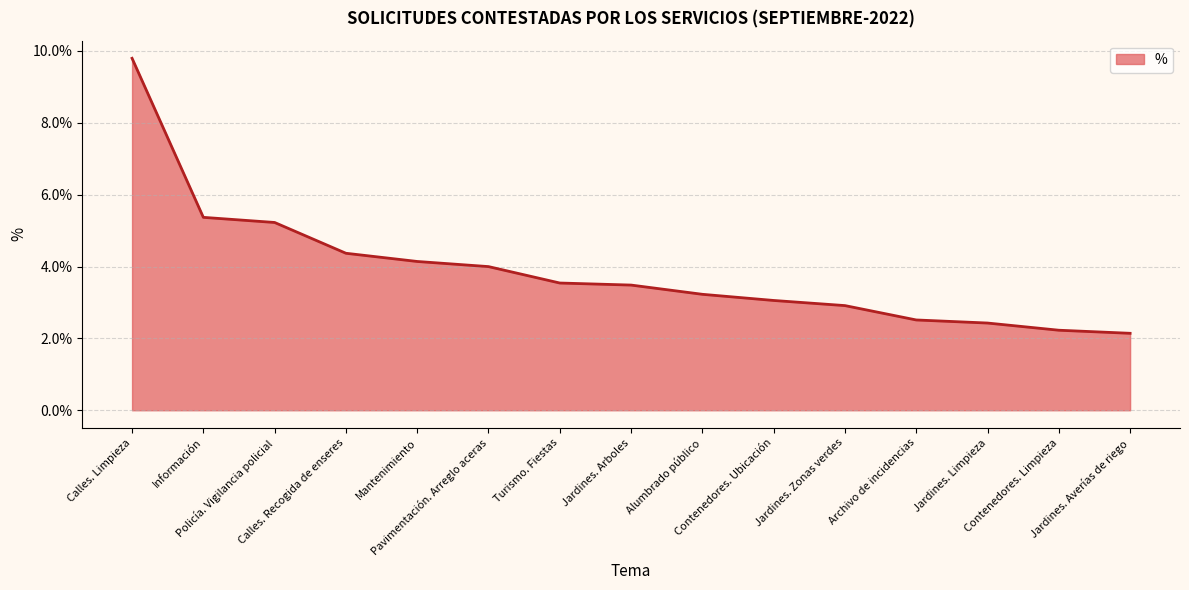

Reading left to right, extract all data points from this chart.

Calles. Limpieza=0.1	Información=0.1	Policía. Vigilancia policial=0.1	Calles. Recogida de enseres=0.0	Mantenimiento=0.0	Pavimentación. Arreglo aceras=0.0	Turismo. Fiestas=0.0	Jardines. Arboles=0.0	Alumbrado público=0.0	Contenedores. Ubicación=0.0	Jardines. Zonas verdes=0.0	Archivo de incidencias=0.0	Jardines. Limpieza=0.0	Contenedores. Limpieza=0.0	Jardines. Averías de riego=0.0